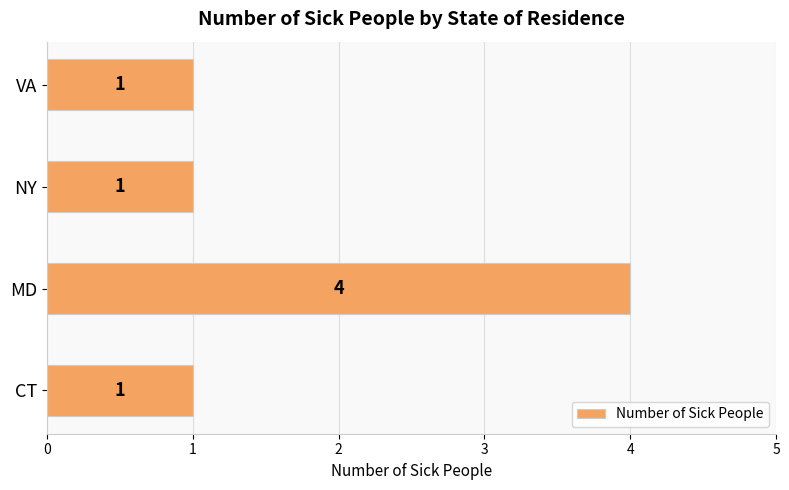

Reading bottom to top, transcribe all the data shown in this chart.

CT=1	MD=4	NY=1	VA=1